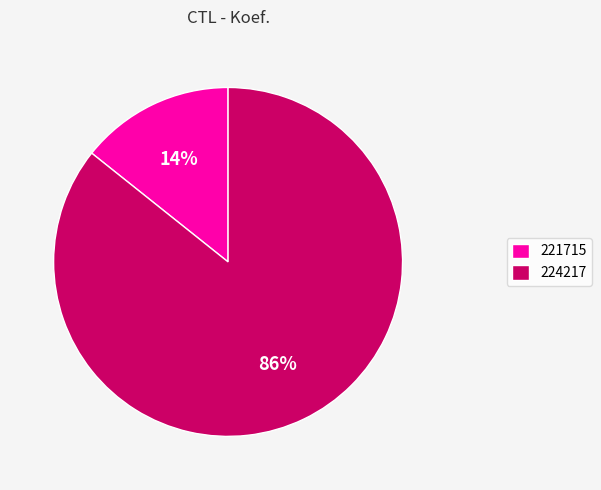

Which has a higher value, 221715 or 224217?

224217